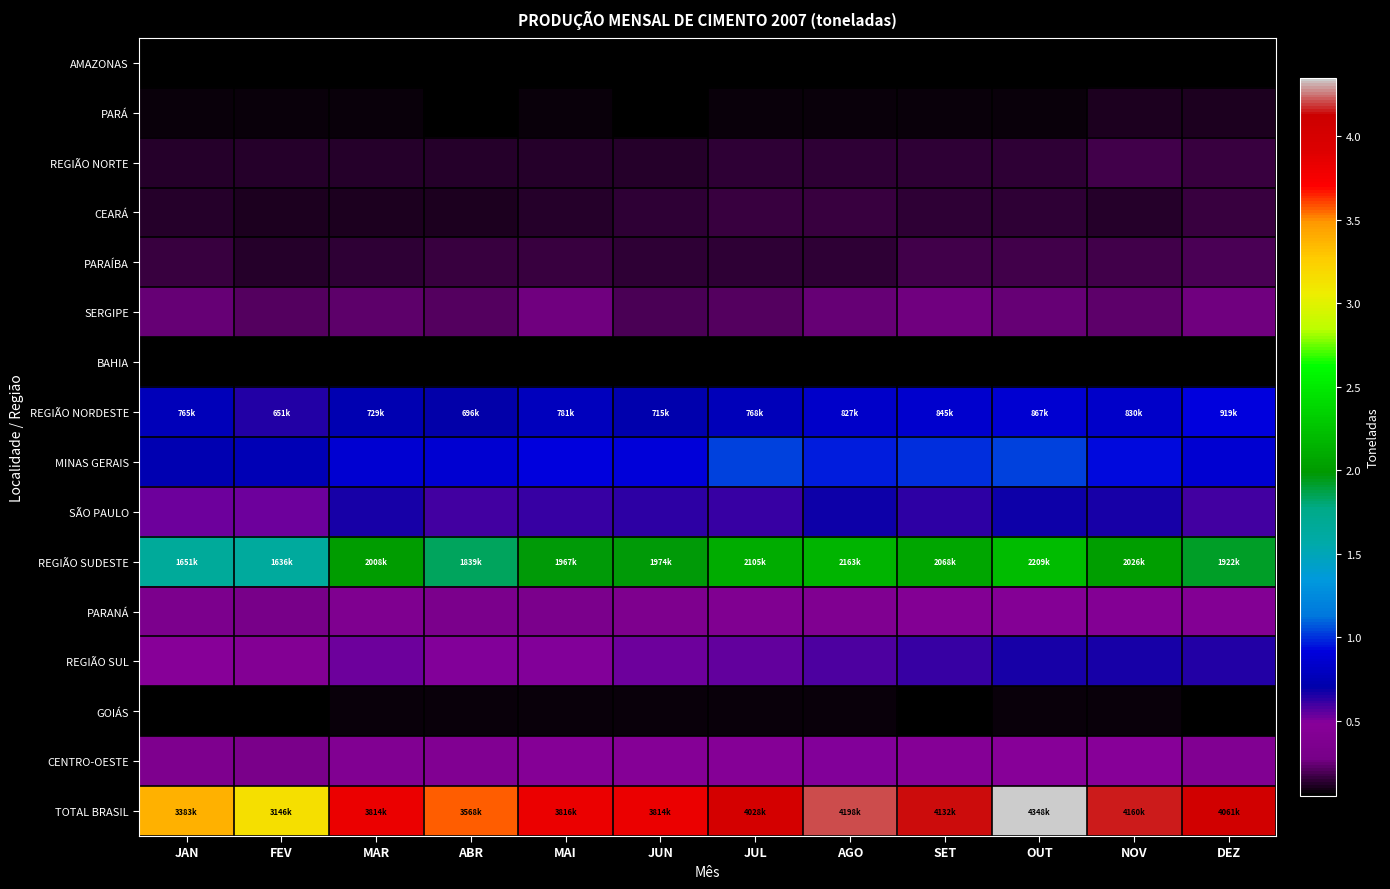

List the series in order of their peak value, highest first.

TOTAL BRASIL, REGIÃO SUDESTE, MINAS GERAIS, REGIÃO NORDESTE, SÃO PAULO, REGIÃO SUL, CENTRO-OESTE, PARANÁ, SERGIPE, PARAÍBA, REGIÃO NORTE, CEARÁ, PARÁ, GOIÁS, BAHIA, AMAZONAS